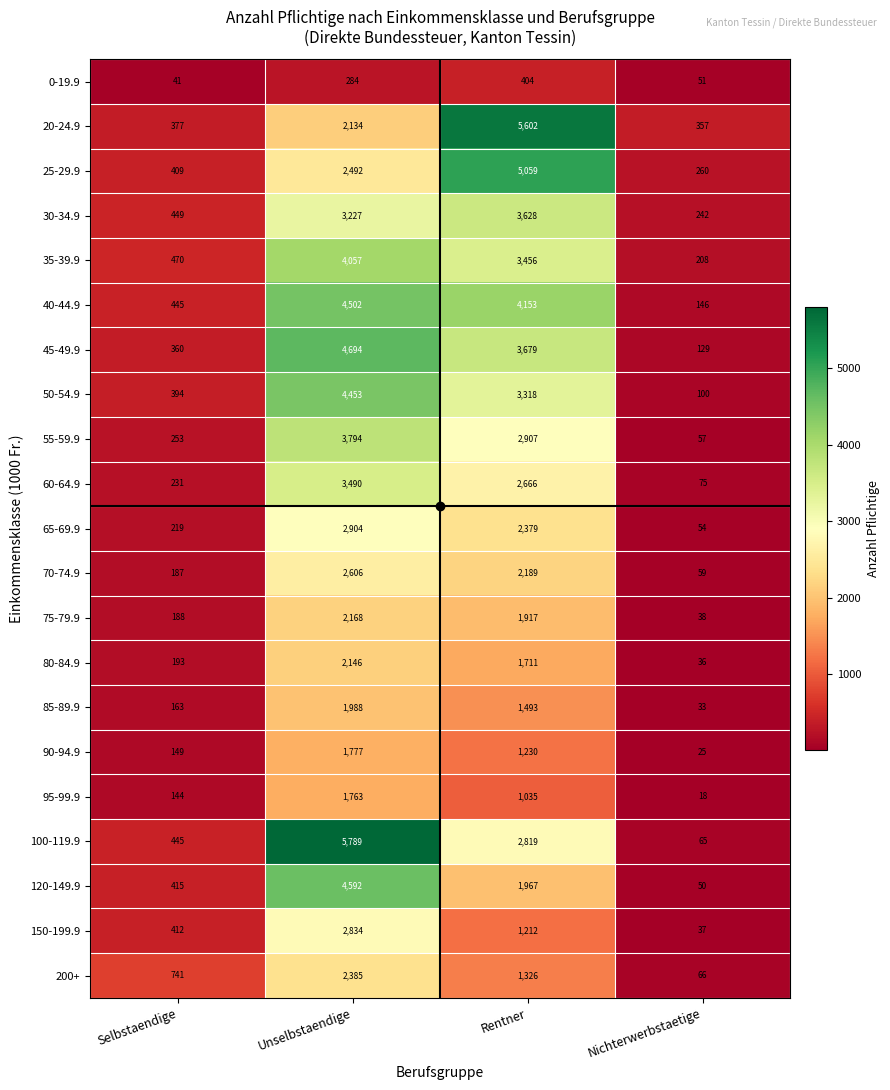

How many values in the 90-94.9 series are below 1230?

2